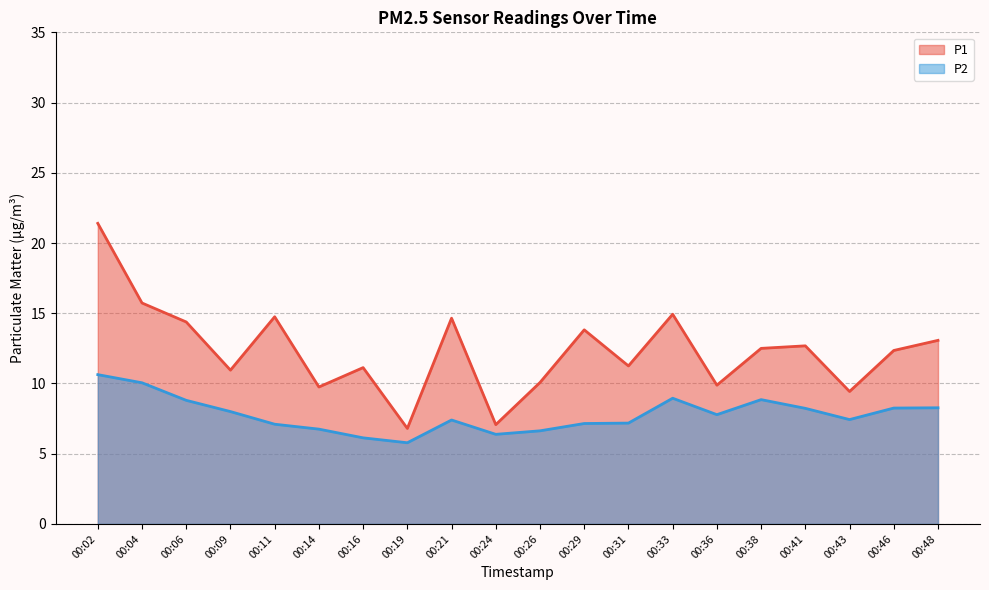

Count the number of data series in this chart.

2